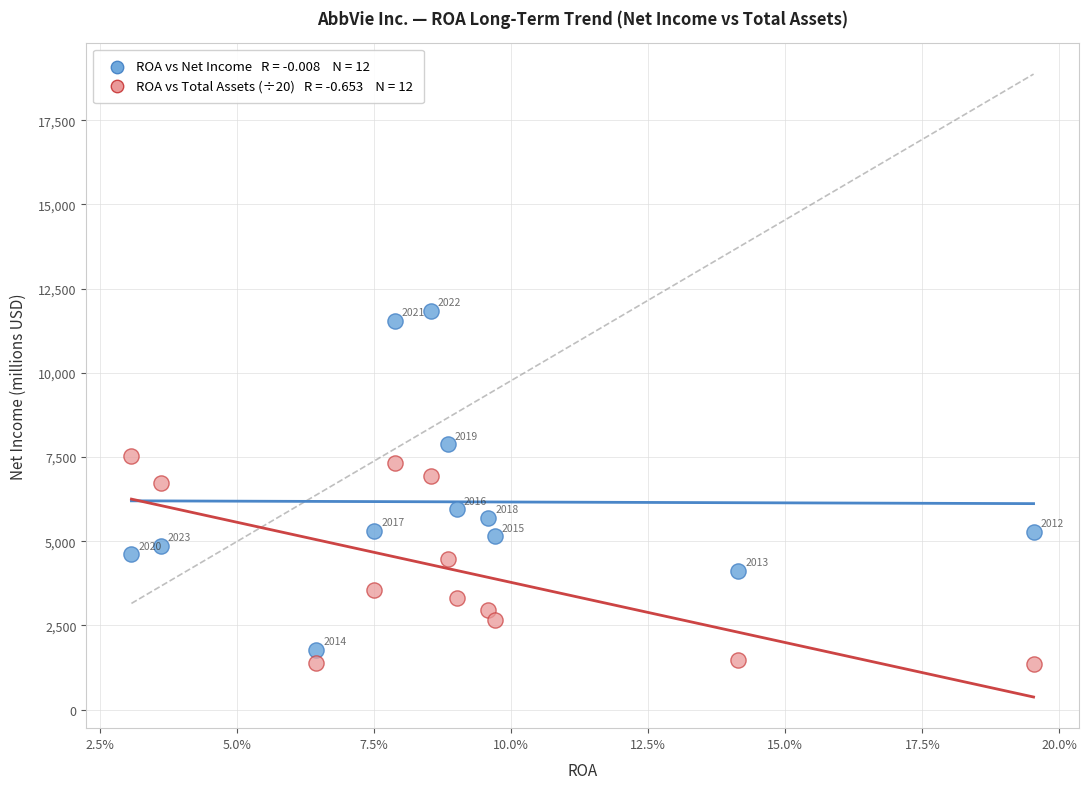

Across all data points, what is the range of Y values (max minus min)?

10485.6